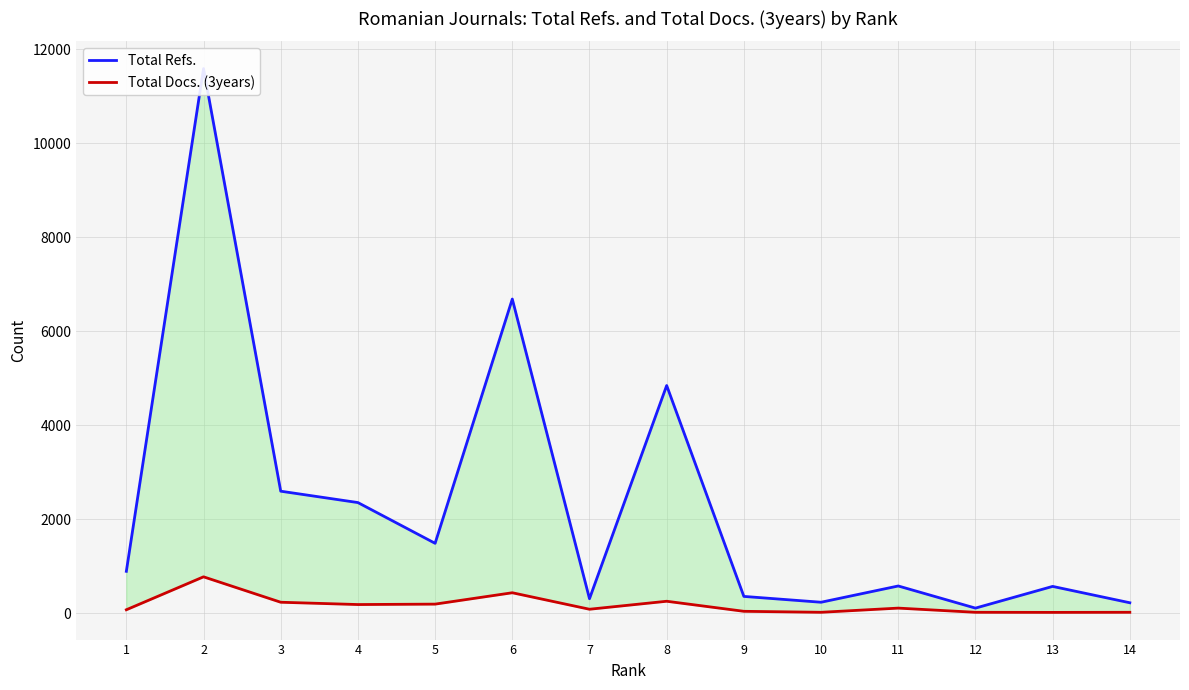

List the series in order of their overall mean, lowest first.

Total Docs. (3years), Total Refs.